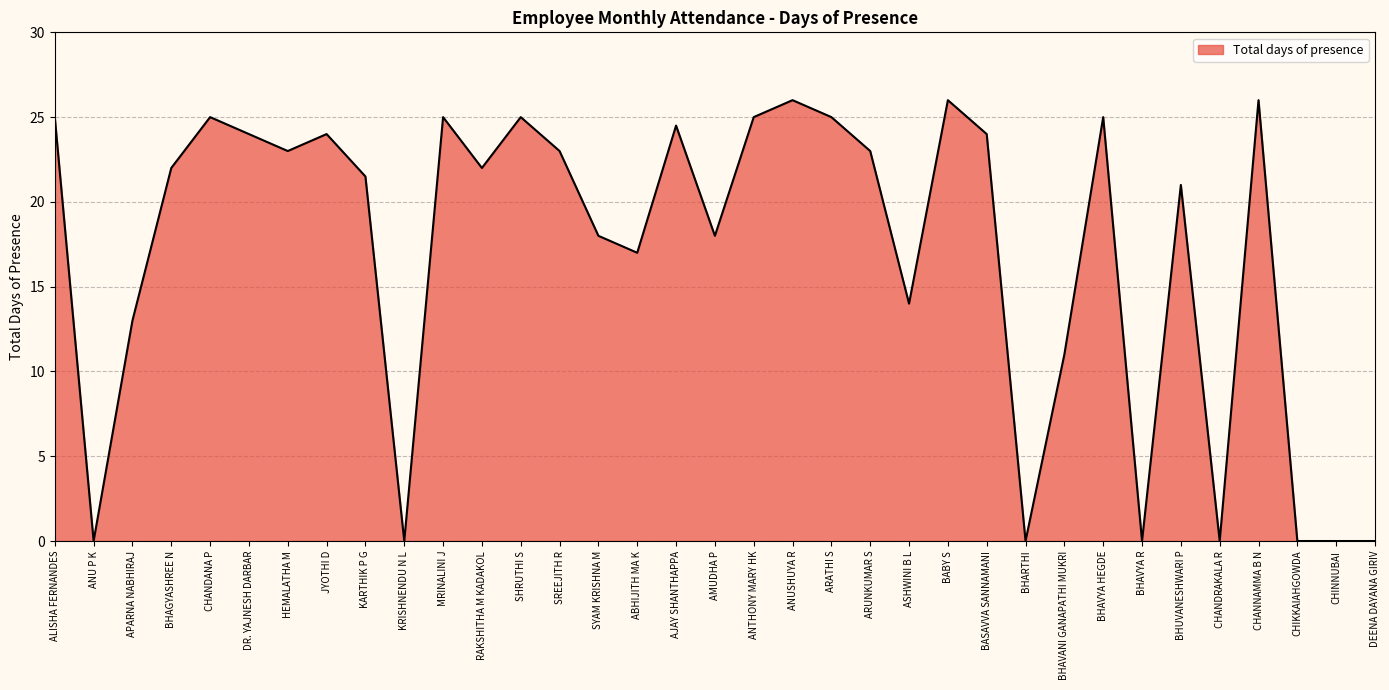

How many distinct data groups are displayed?

1